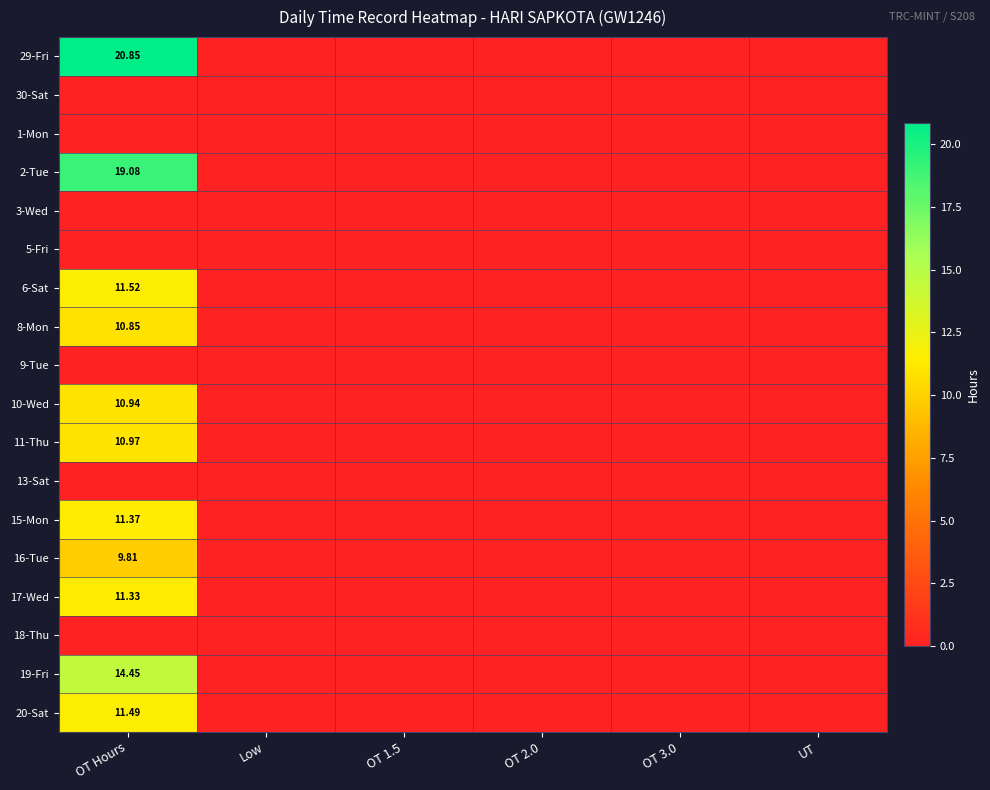

Is the value of 19-Fri at Low greater than the value of 5-Fri at Low?

No